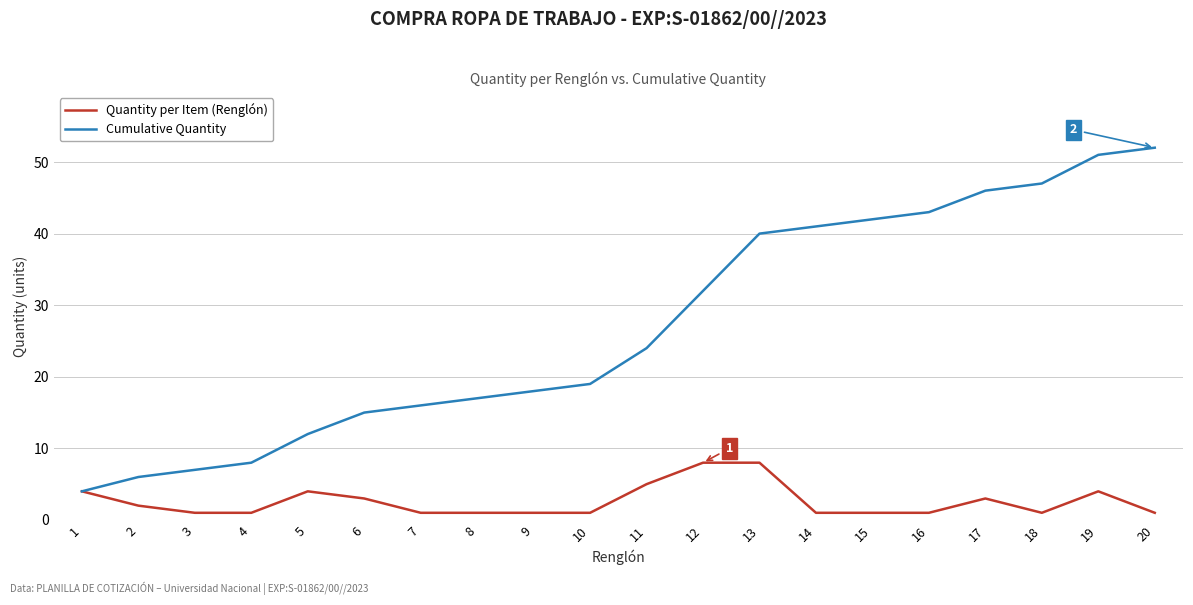

Reading left to right, extract all data points from this chart.

Quantity per Item (Renglón): 4	2	1	1	4	3	1	1	1	1	5	8	8	1	1	1	3	1	4	1
Cumulative Quantity: 4	6	7	8	12	15	16	17	18	19	24	32	40	41	42	43	46	47	51	52